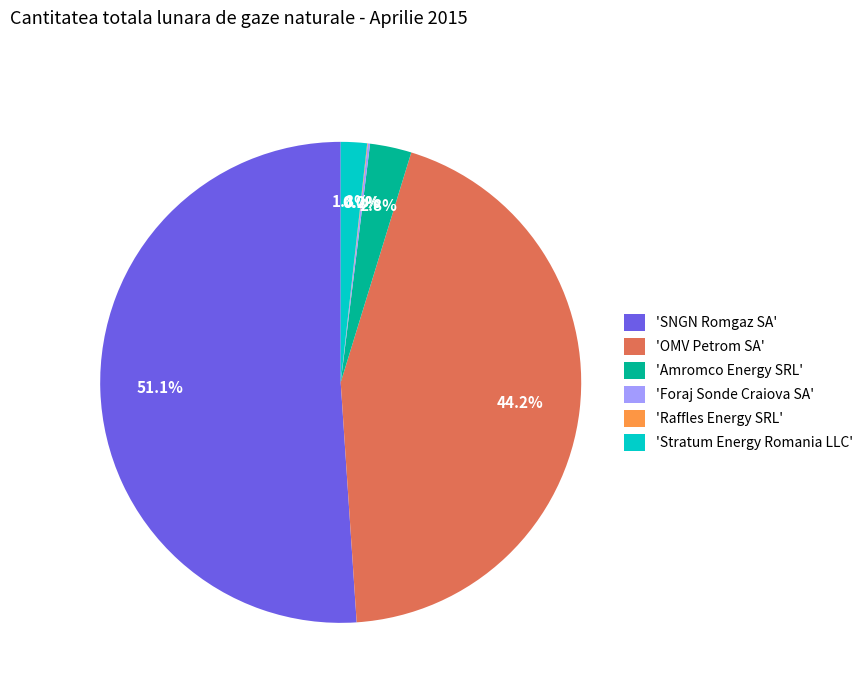

Does 'SNGN Romgaz SA' represent more than half of the total?

Yes